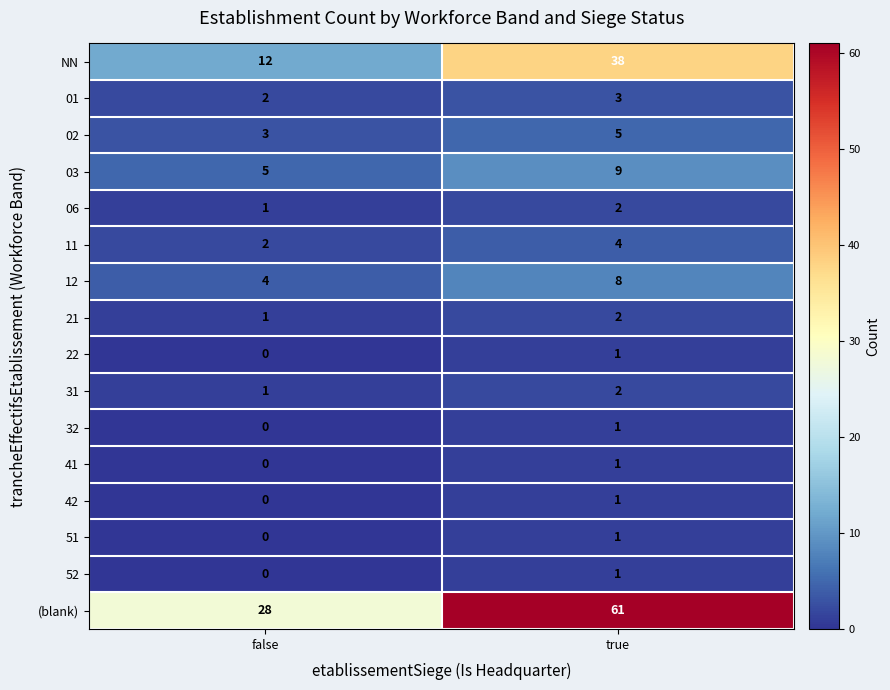

At which label does 52 reach its minimum?

false